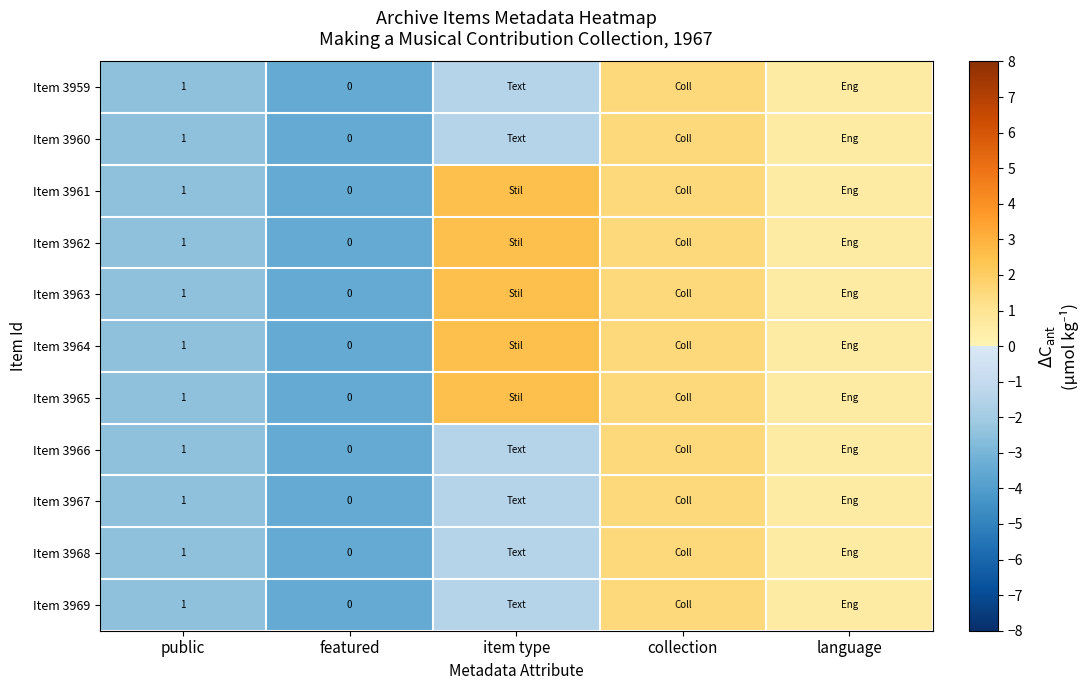

The Item 3962 series shows 1.0 at public. True or false?

True